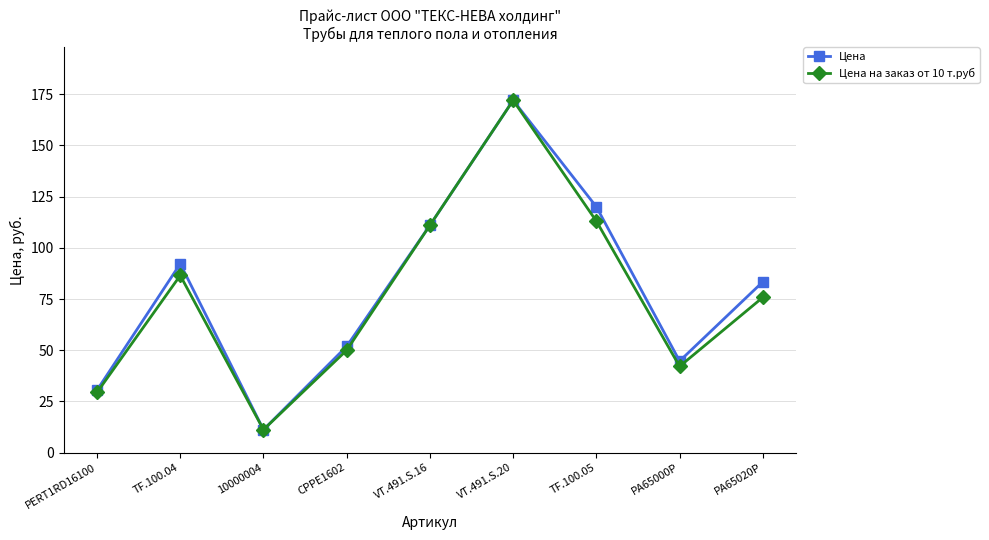

What is the difference between the maximum and minimum values in the Цена на заказ от 10 т.руб series?

160.8